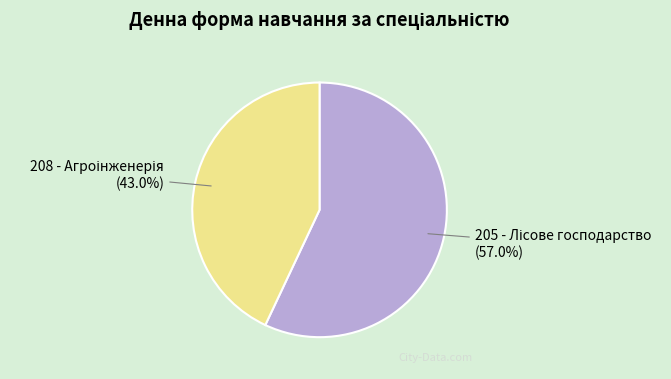

Does any single category account for the majority?

Yes